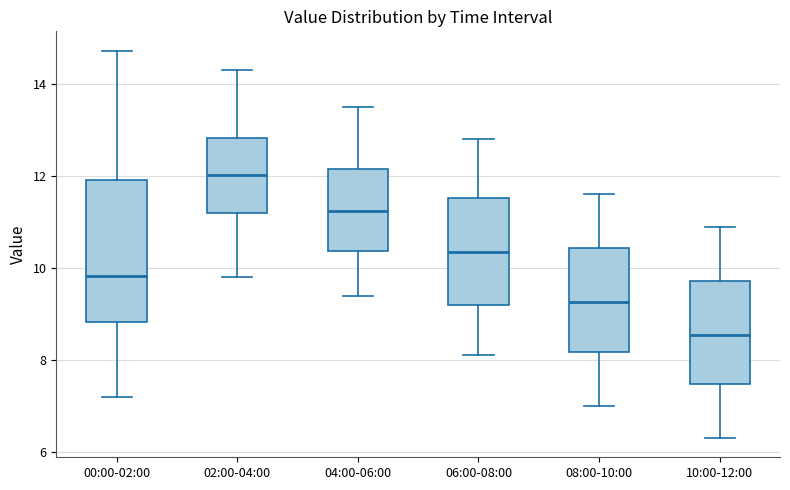

Where does the upper whisker of the box for 08:00-10:00 end on the y-axis? The values are not printed on the chart, so give them approximately, as read against the axis.

11.6